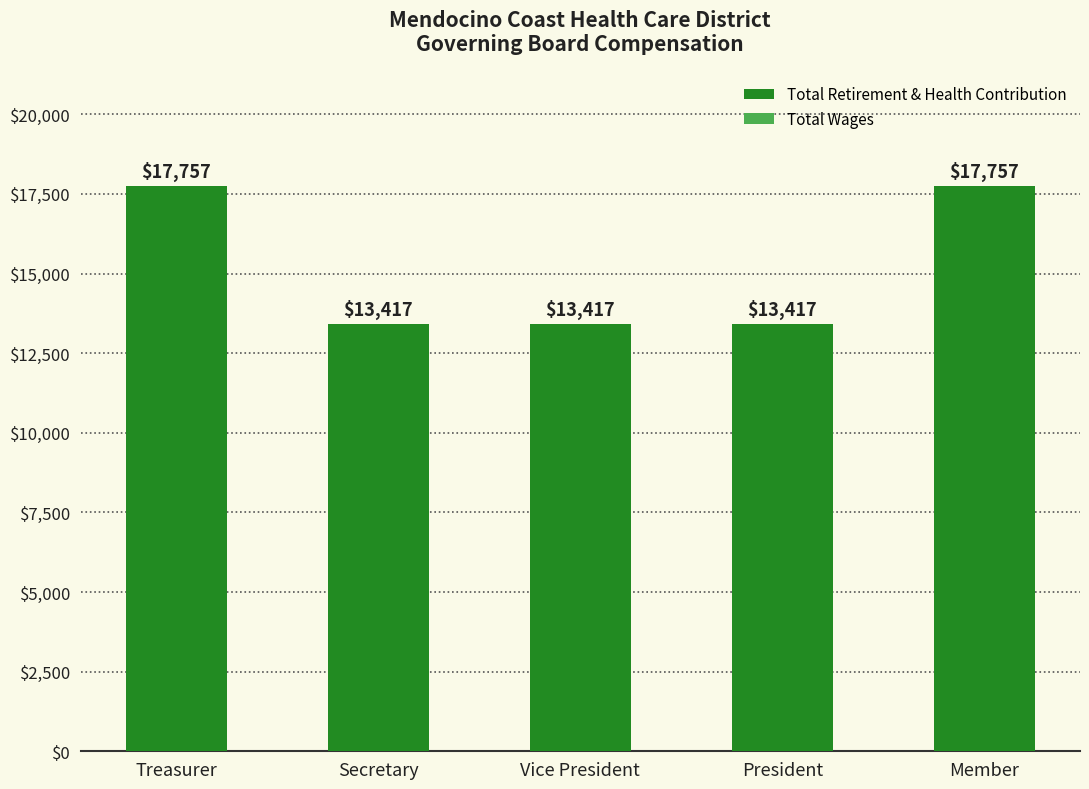

Reading left to right, list all the values displayed in this chart.

Treasurer=17757	Secretary=13417	Vice President=13417	President=13417	Member=17757